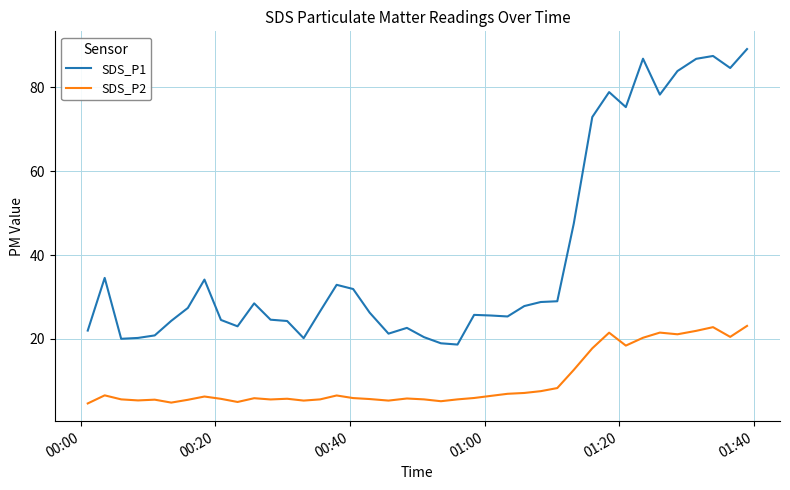

Which series has the largest total across all categories?

SDS_P1